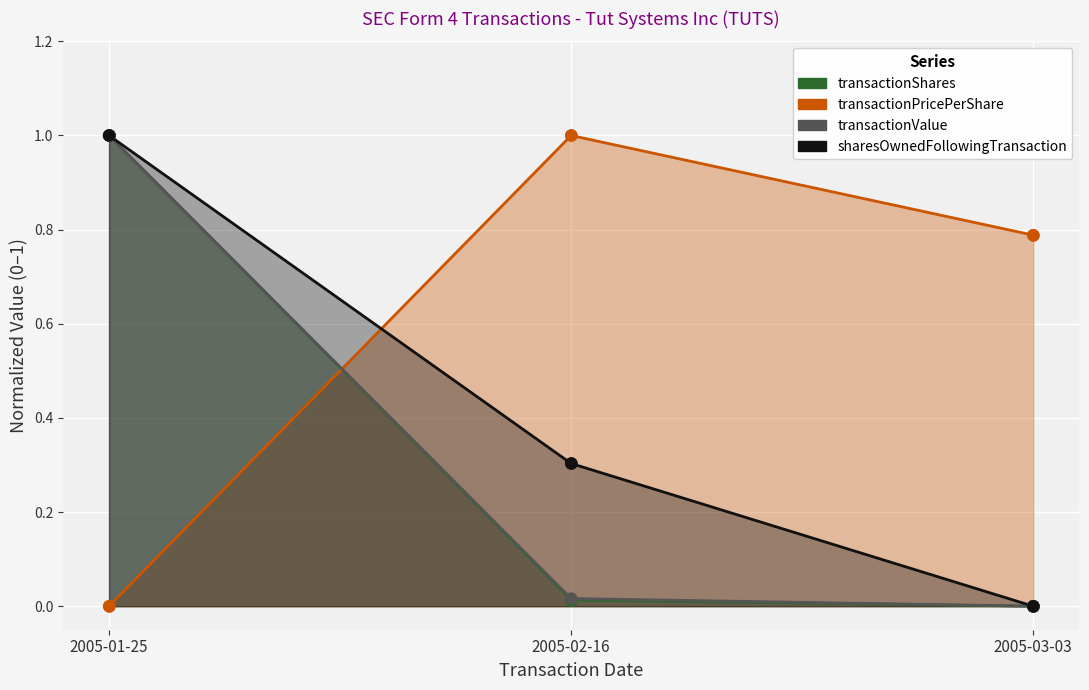

At how many categories does at least one series exceed 0?

3